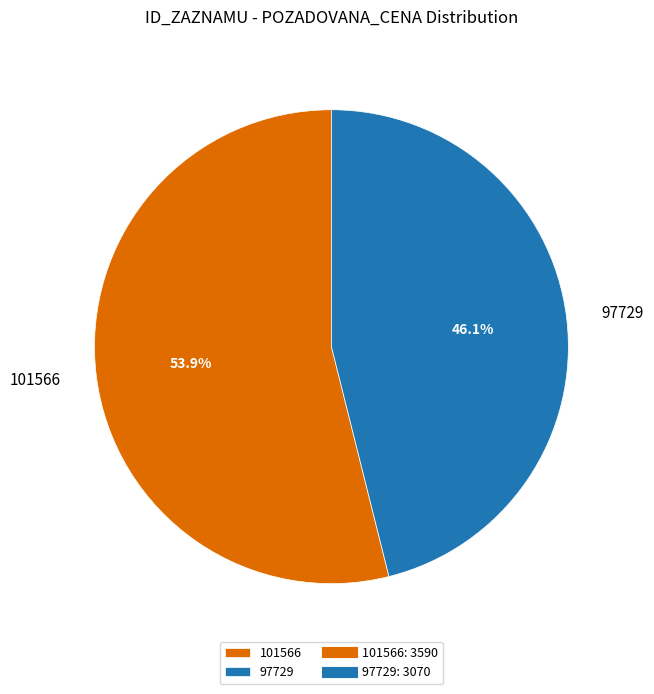

To the nearest percent, what is the difference between the 97729 and 101566 slice percentages?

8%